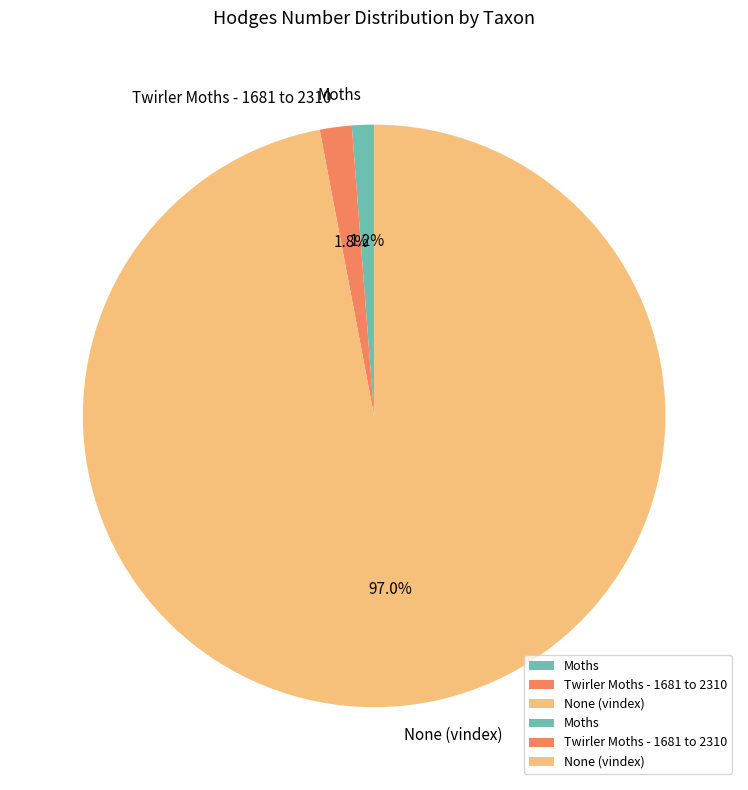

Approximately how many times larger is the value at Moths compared to Twirler Moths - 1681 to 2310?

0.7